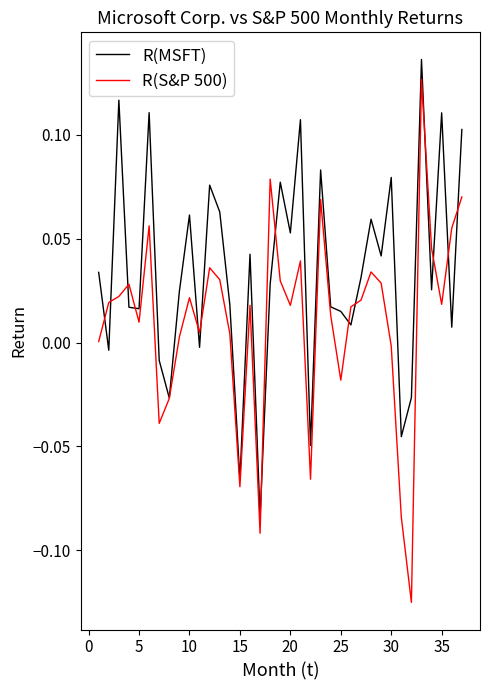

Rank the series by their average value, from highest to lowest.

R(MSFT), R(S&P 500)